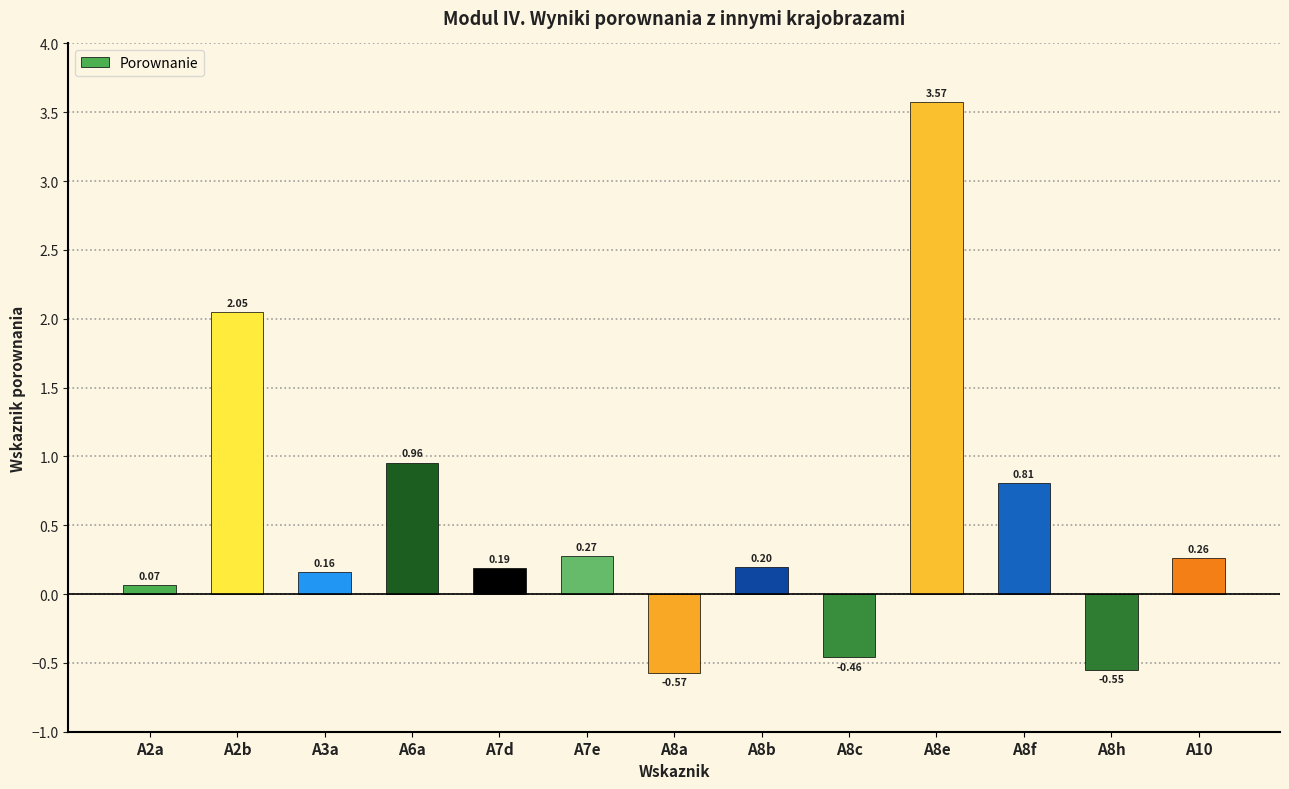

What is the sum of the values at A6a and A8a?

0.4